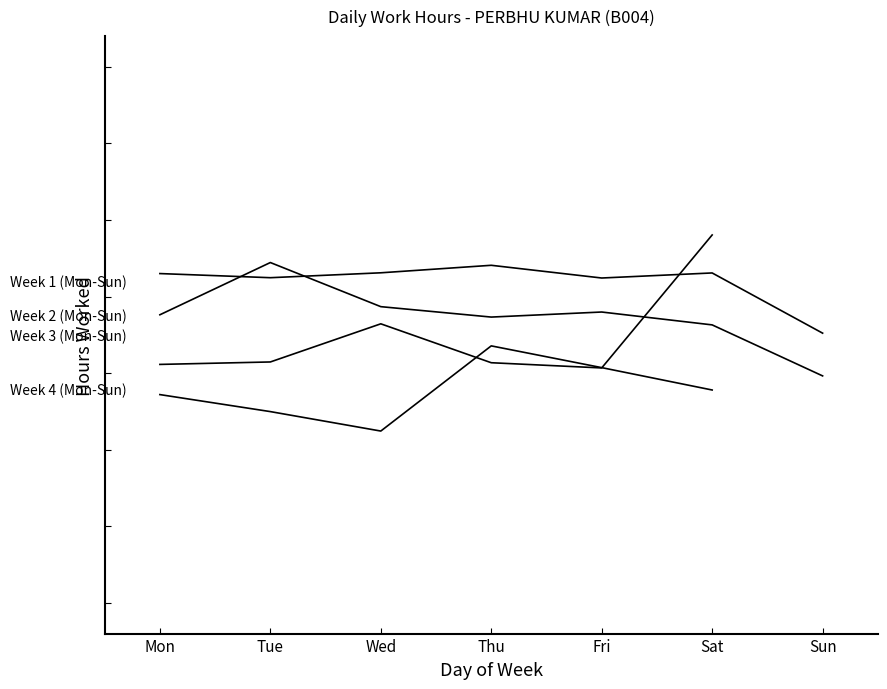

What is the smallest value displayed?

11.2